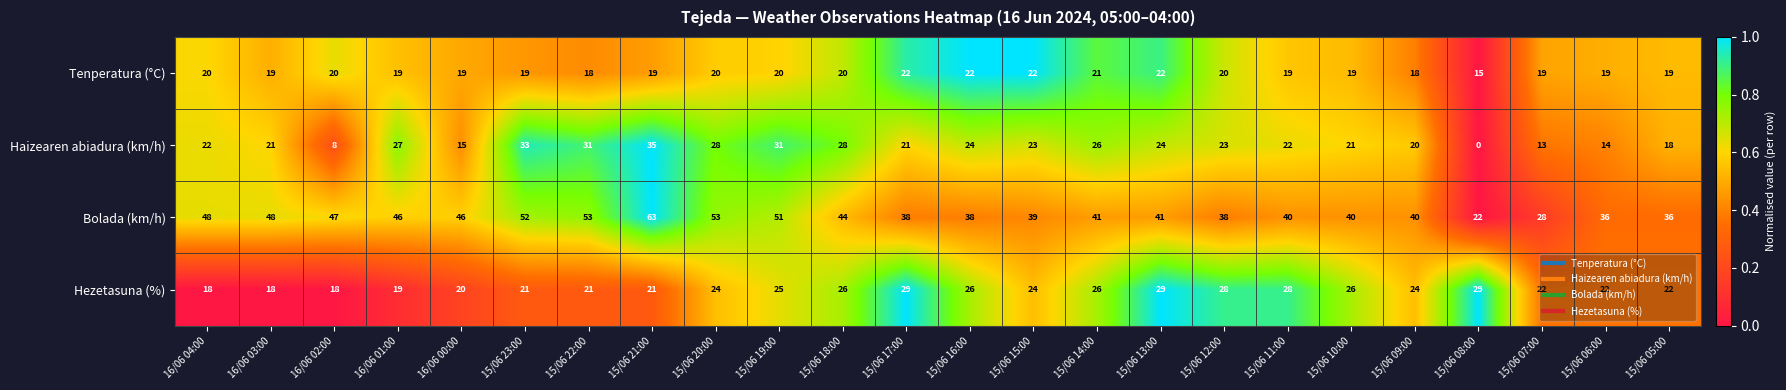

What is the difference between the Haizearen abiadura (km/h) values at 15/06 14:00 and 15/06 12:00?

3